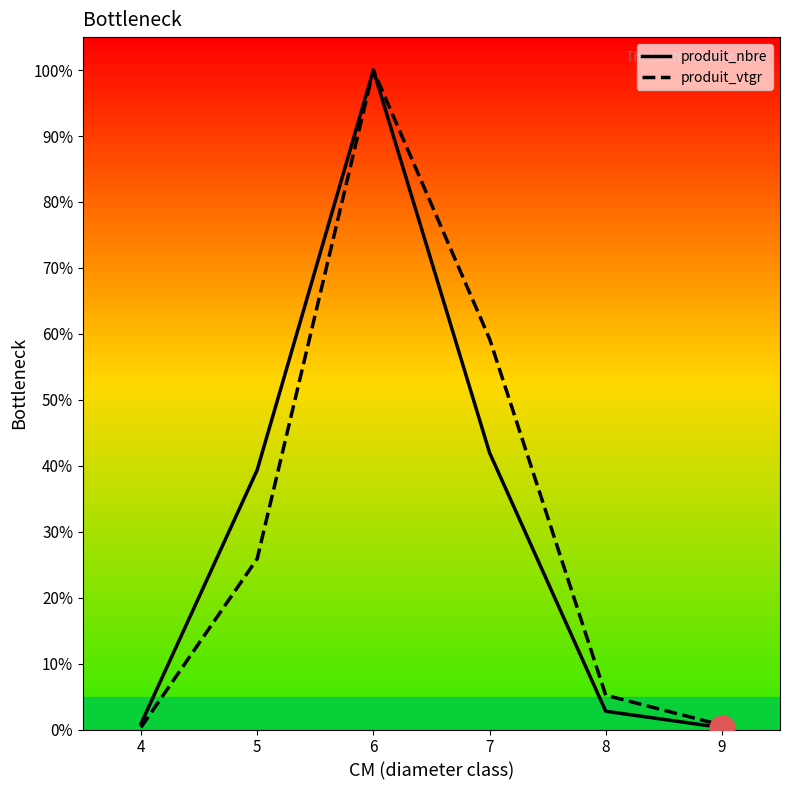

What is the sum of all produit_vtgr values?

191.3